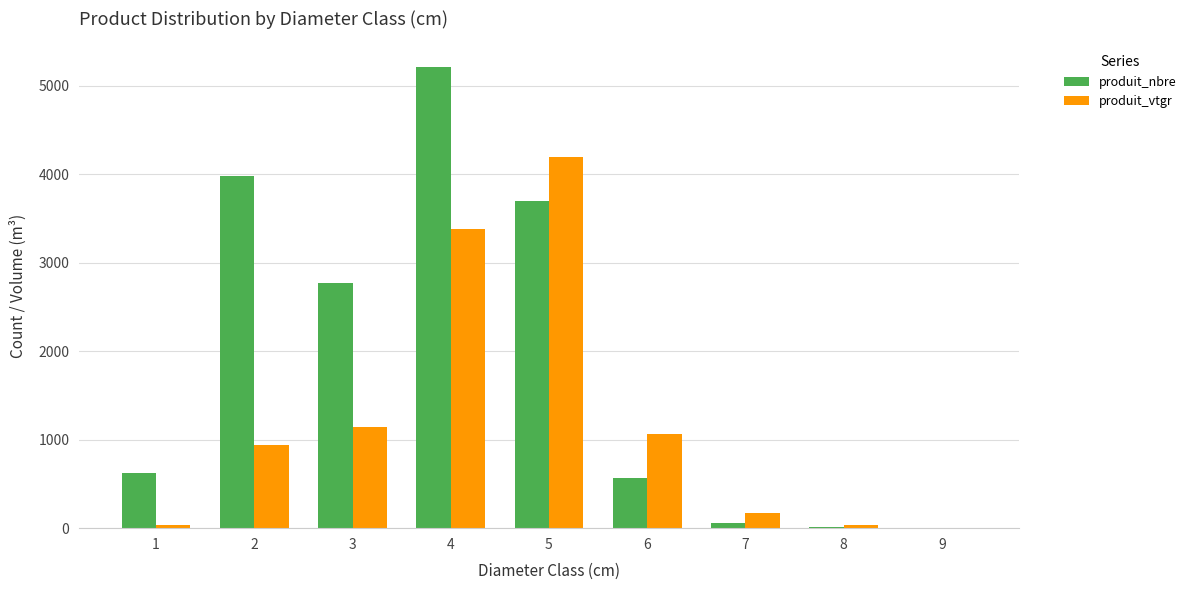

What is the greatest value displayed?

5210.0